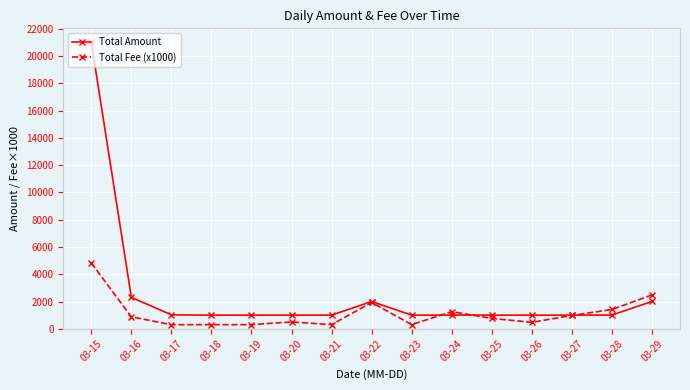

True or false: Total Amount has more than 0 points higher than both neighbors.

True